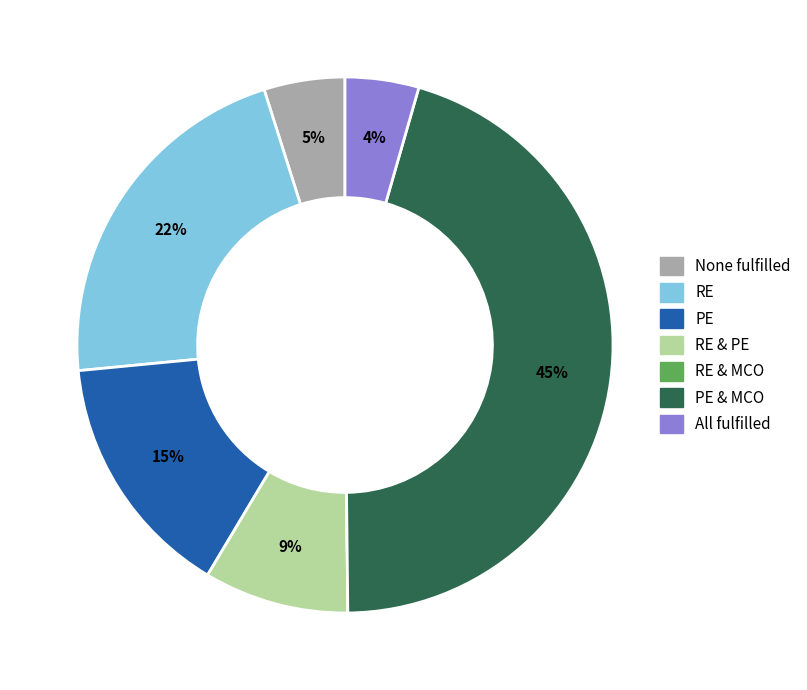

True or false: PE & MCO accounts for 38% of the total.

False